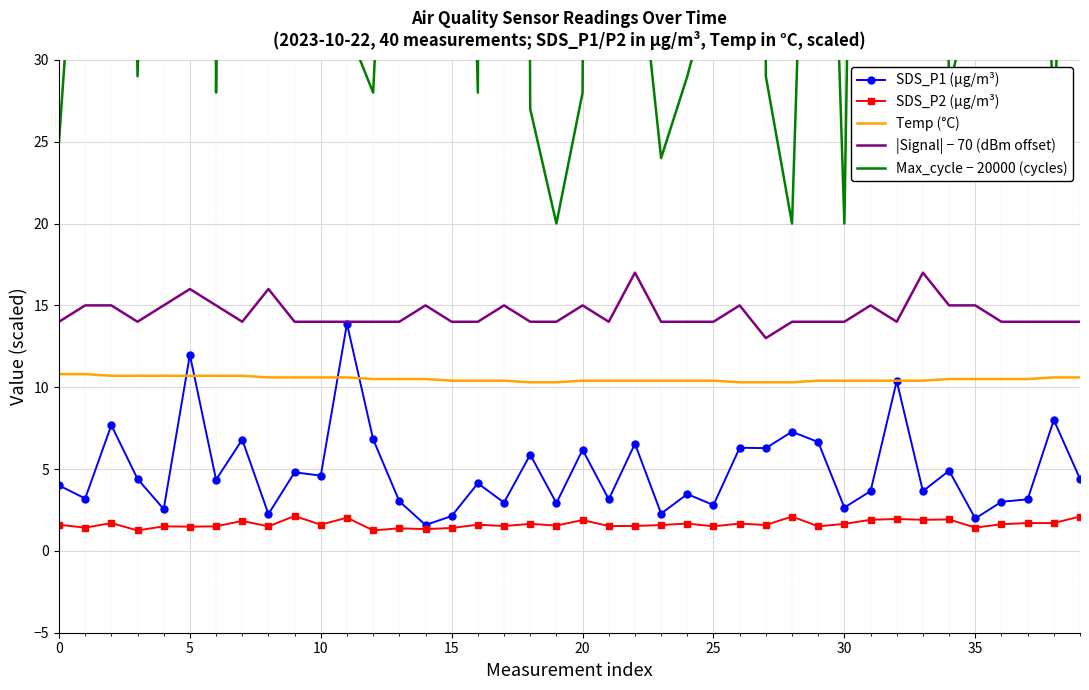

Between 34 and 37, which series saw the biggest shift?

Max_cycle − 20000 (cycles)